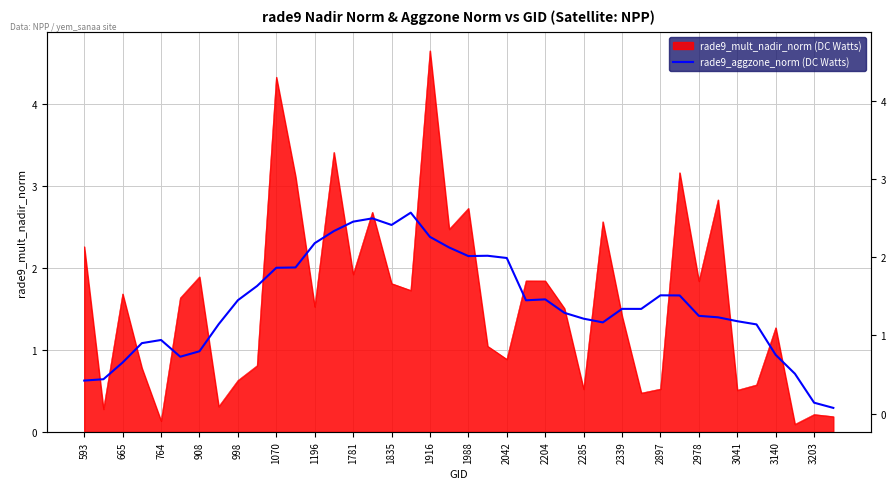

Does the chart display data point markers on the line(s)?

No